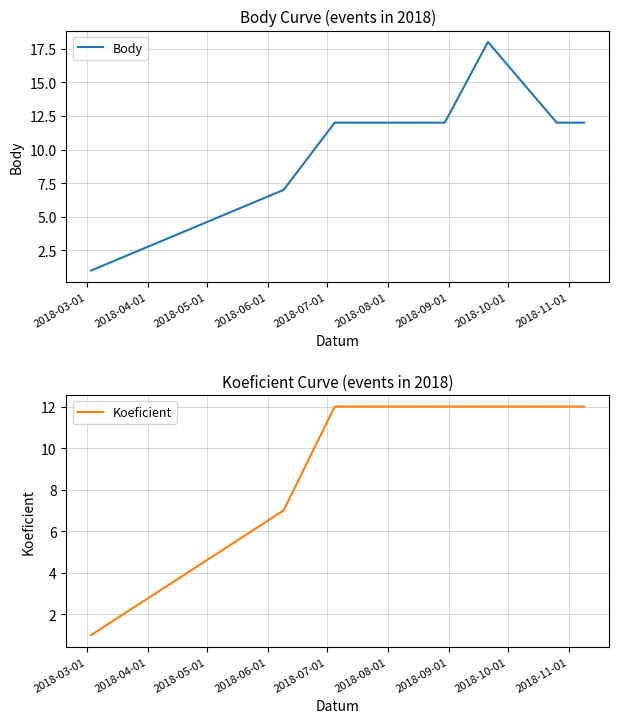

Reading left to right, transcribe all the data shown in this chart.

Body: 1	7	12	12	12	12	18	12	12
Koeficient: 1	7	12	12	12	12	12	12	12